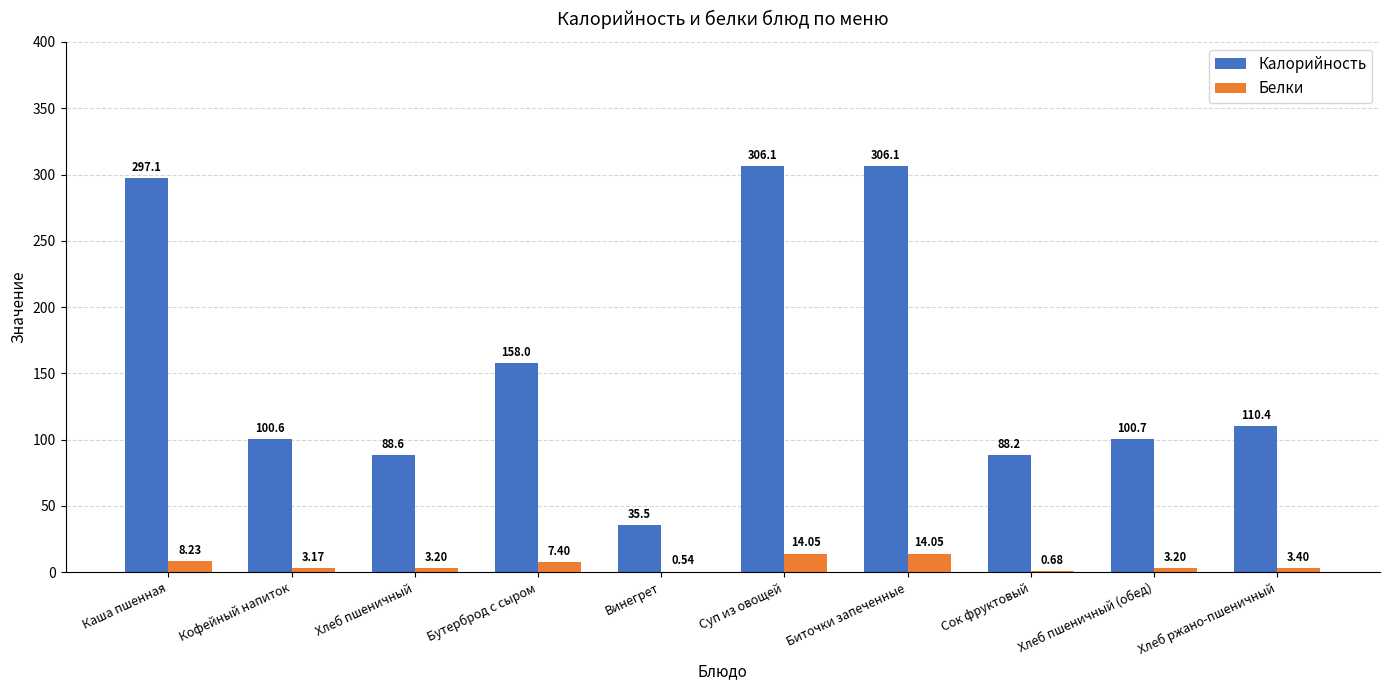

What is the sum of the Белки values at Винегрет and Бутерброд с сыром?

7.9